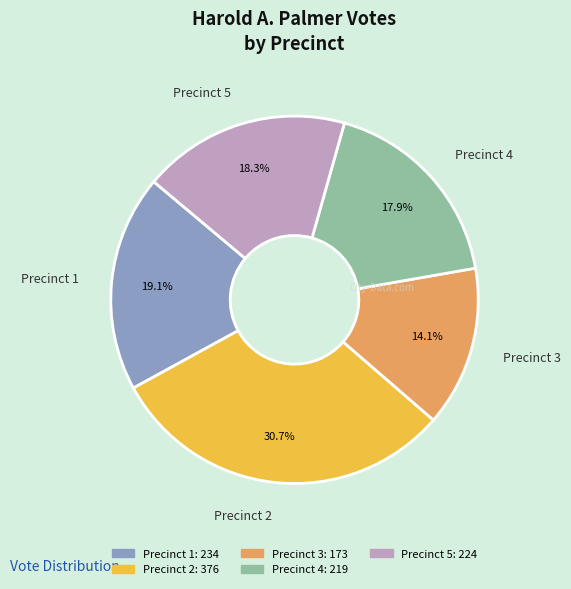

Approximately how many times larger is the value at Precinct 2 compared to Precinct 4?

1.7